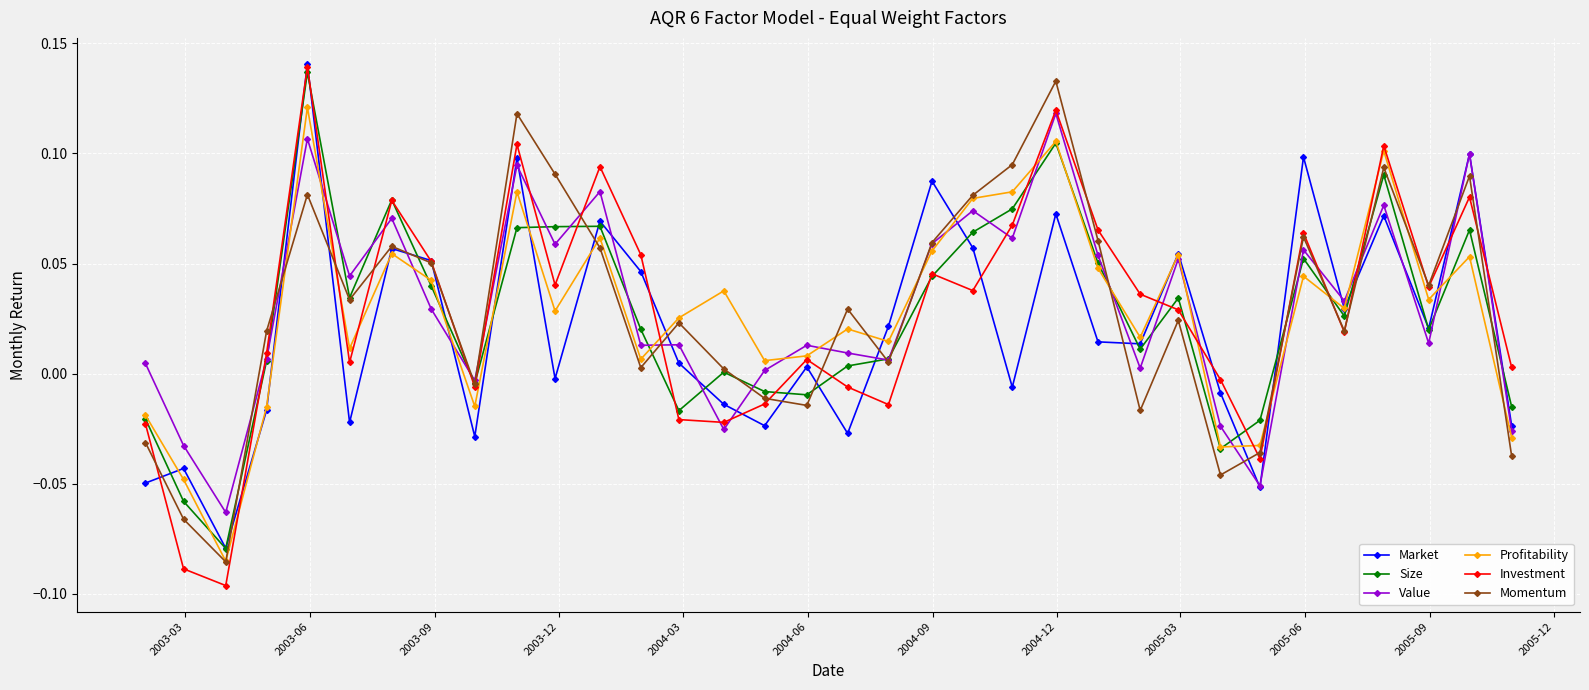

Which series has the largest range (max minus min)?

Investment